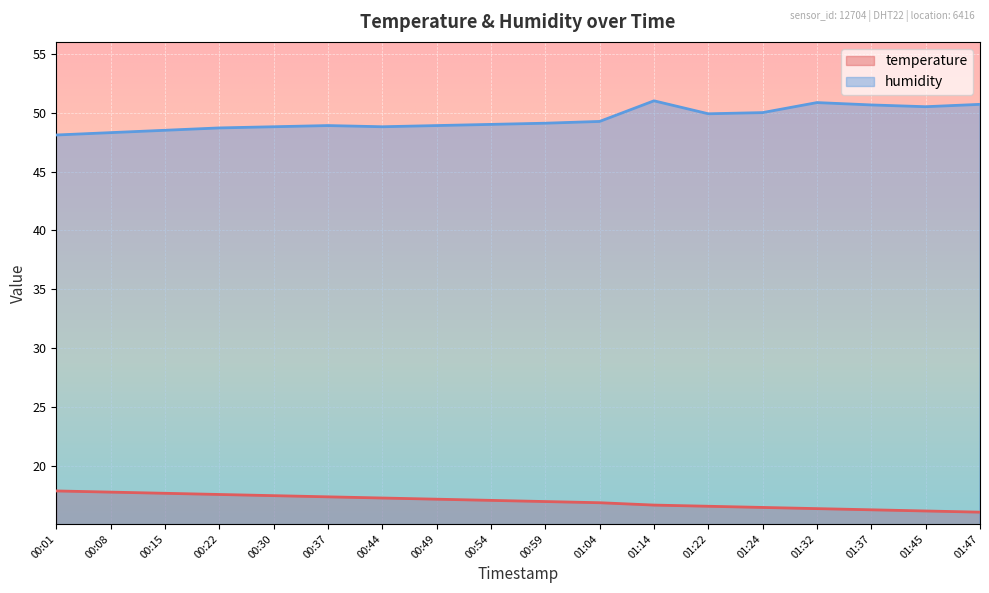

True or false: humidity and temperature intersect in this chart.

False